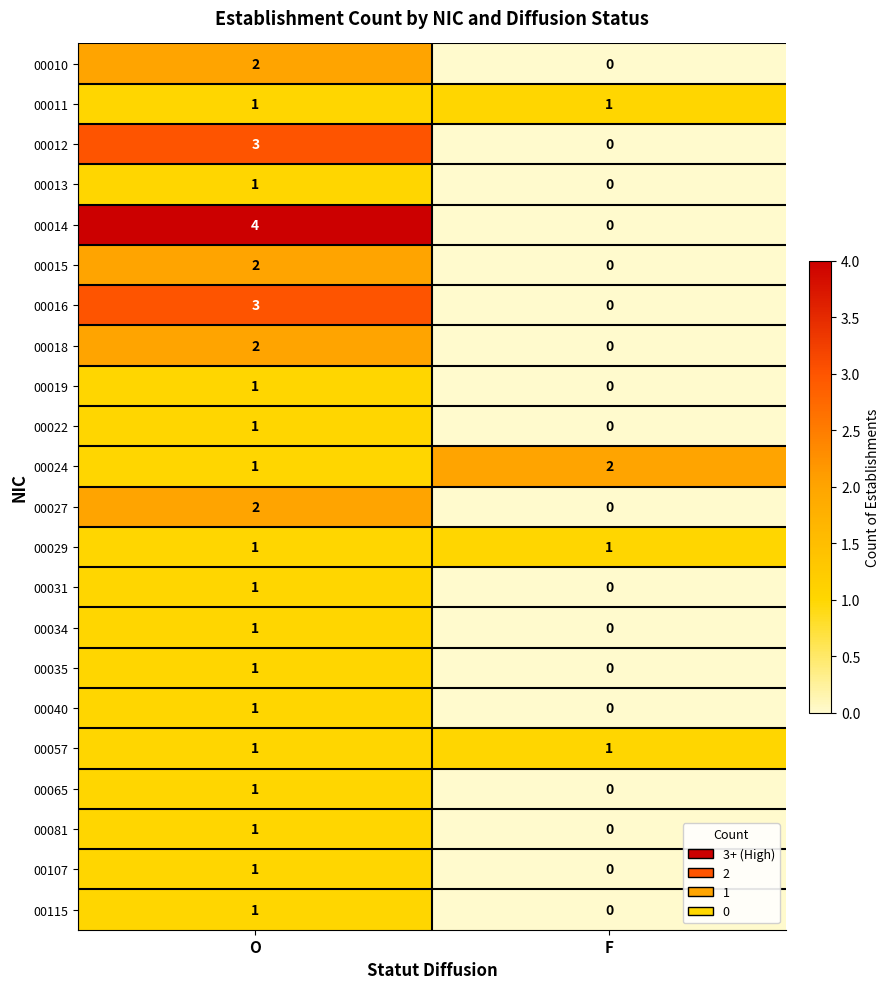

Is the value of 00022 at F greater than the value of 00057 at F?

No